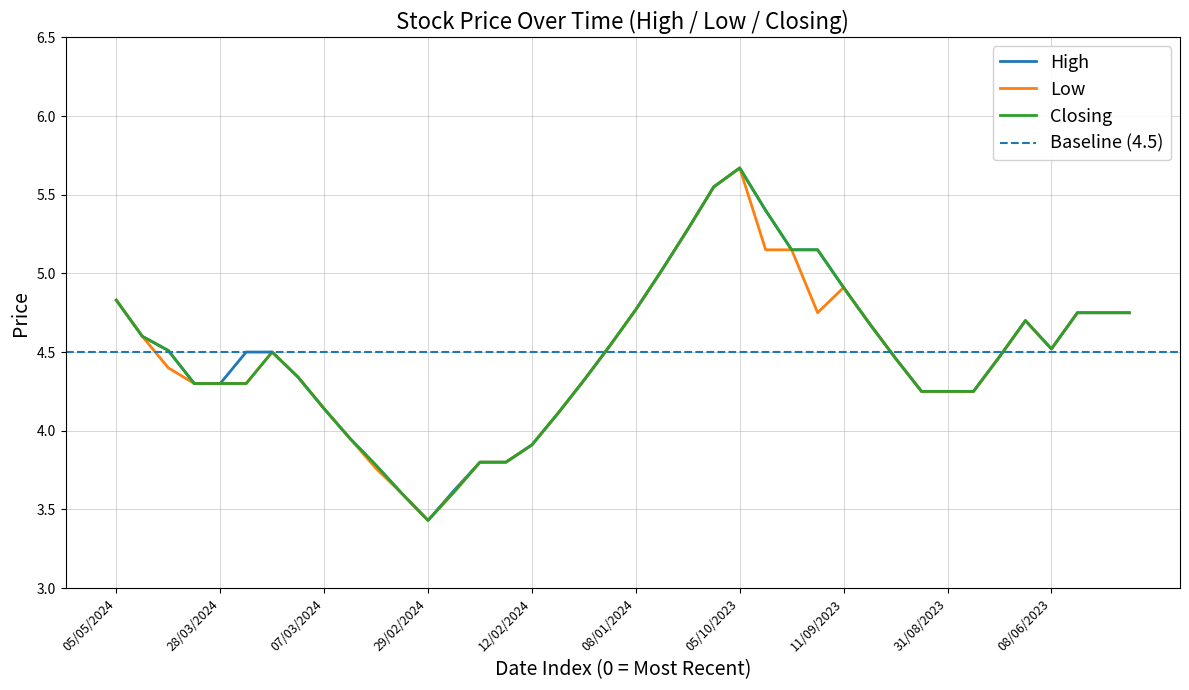

The value of Closing at 12/09/2023 is 1.4. True or false?

False